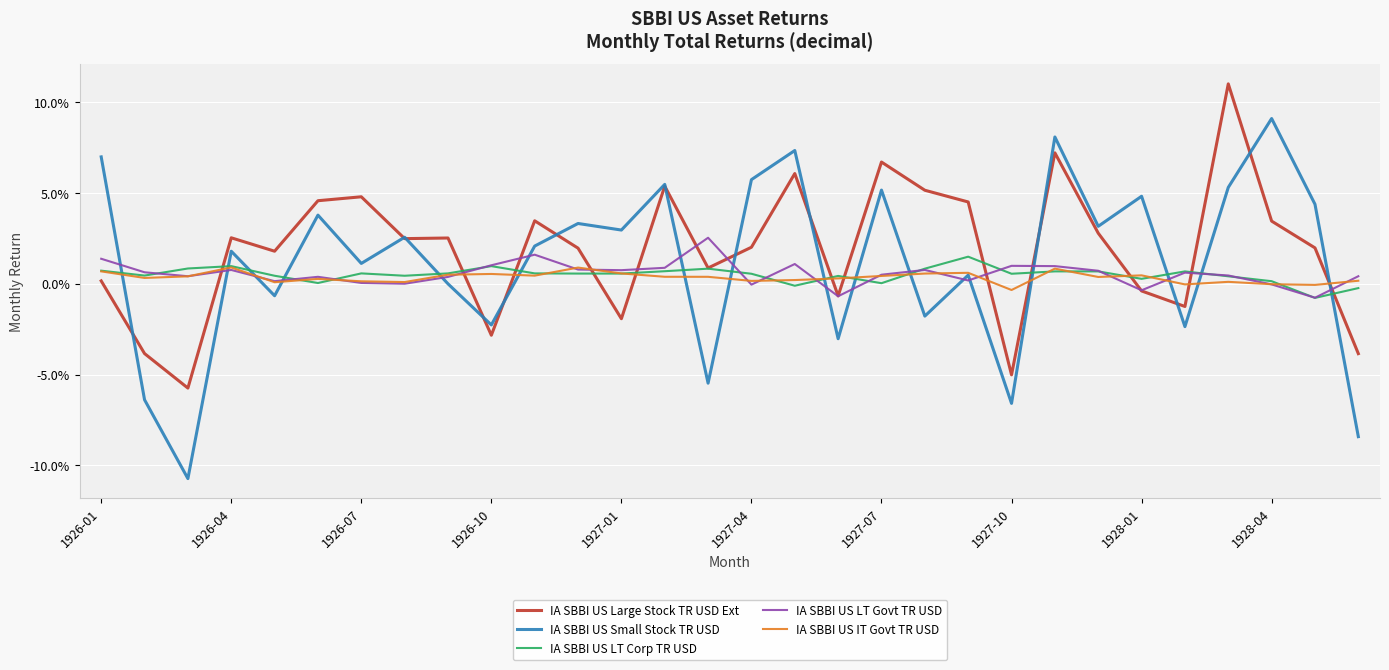

Which series has the largest range (max minus min)?

IA SBBI US Small Stock TR USD